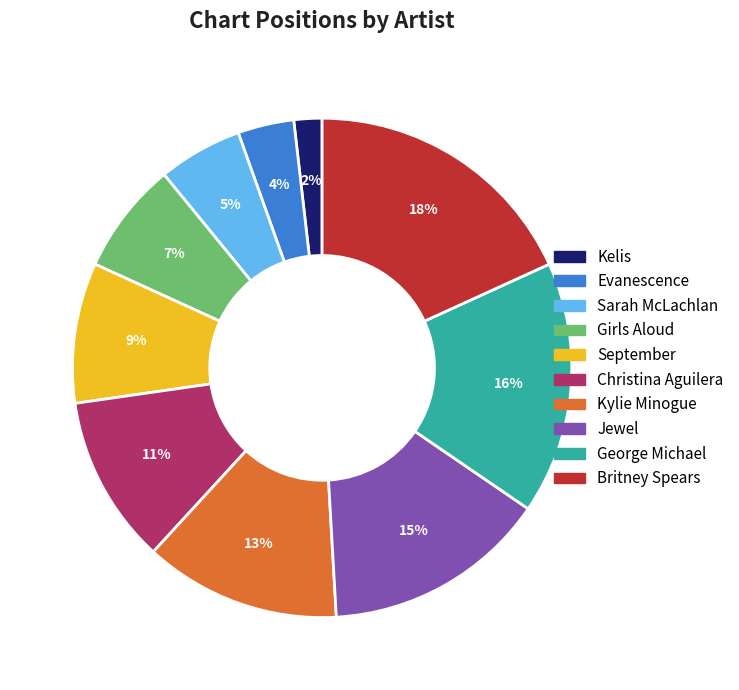

To the nearest percent, what portion does Kelis represent?

2%